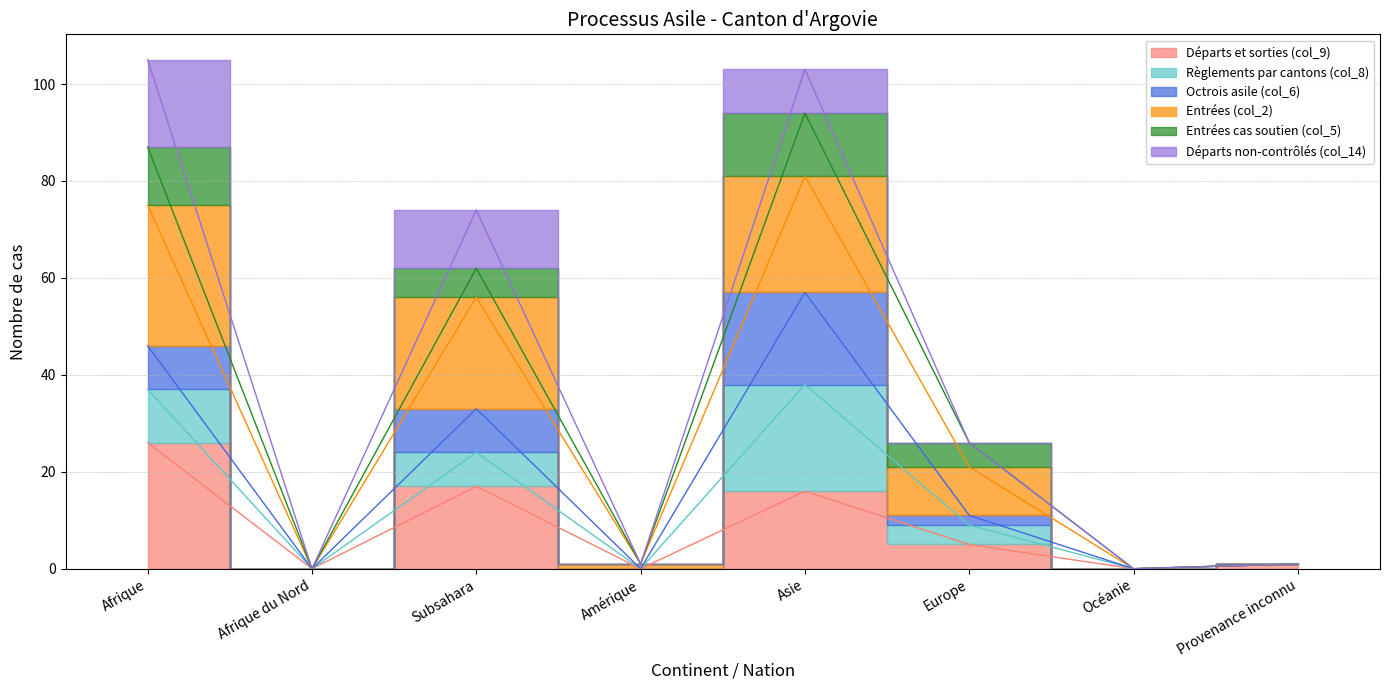

The value of Entrées (col_2) at Afrique du Nord is -42. True or false?

False